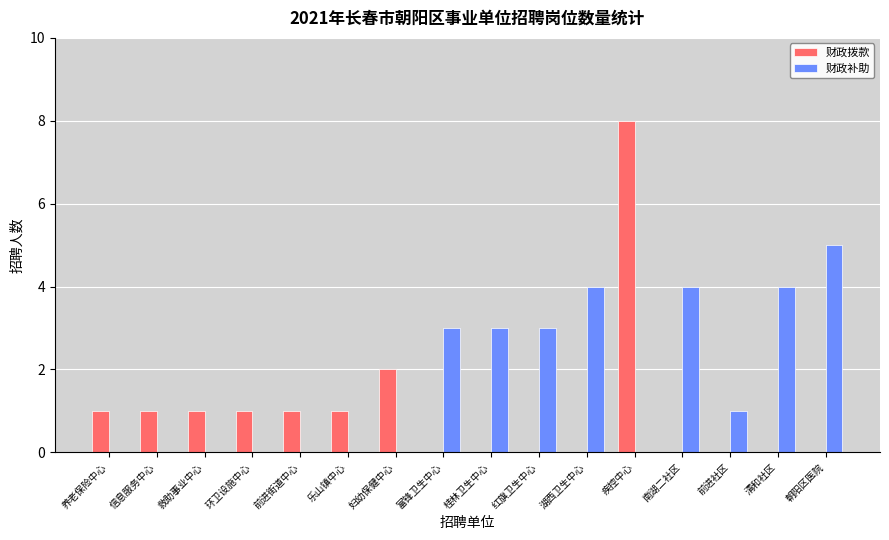

What is the greatest value displayed?

8